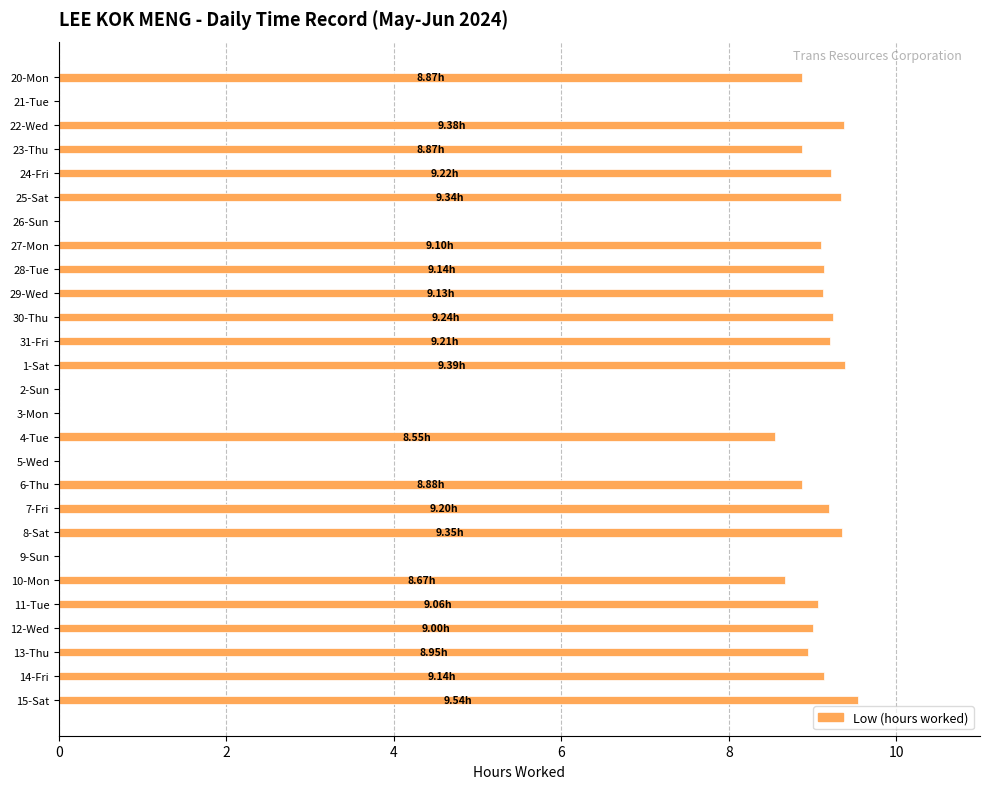

What is the sum of the values at 7-Fri and 26-Sun?

9.2